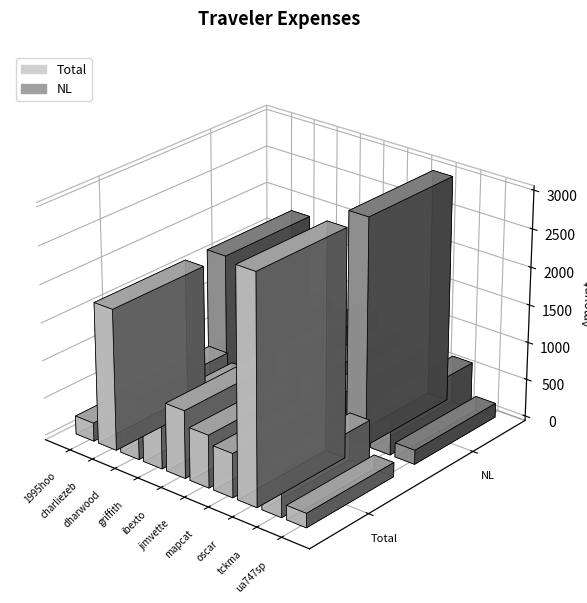

How many groups of bars are there?

10